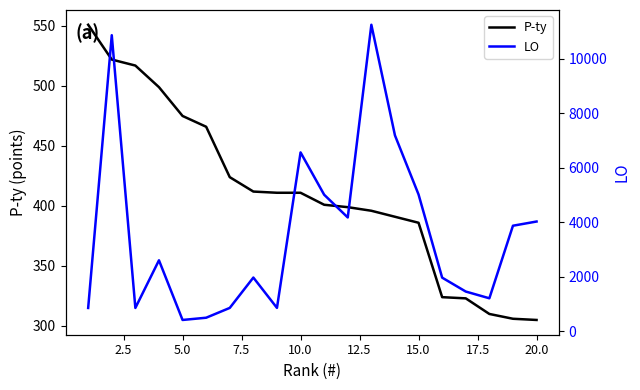

Rank the series by their maximum value, from highest to lowest.

LO, P-ty